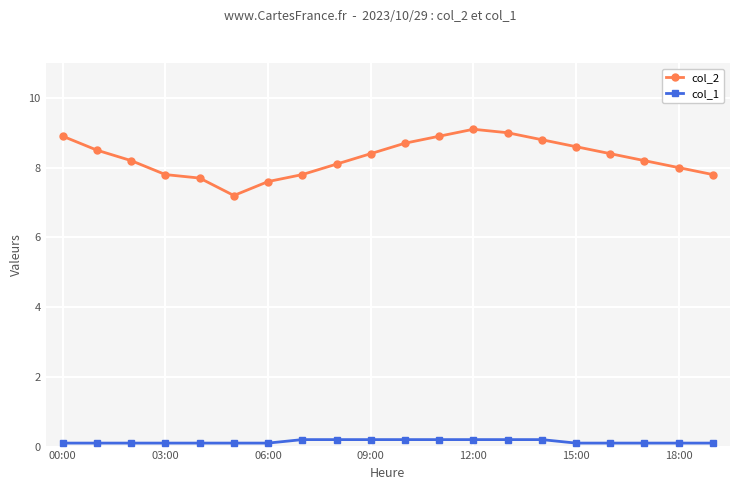

Reading left to right, list all the values displayed in this chart.

col_2: 8.9	8.5	8.2	7.8	7.7	7.2	7.6	7.8	8.1	8.4	8.7	8.9	9.1	9.0	8.8	8.6	8.4	8.2	8.0	7.8
col_1: 0.1	0.1	0.1	0.1	0.1	0.1	0.1	0.2	0.2	0.2	0.2	0.2	0.2	0.2	0.2	0.1	0.1	0.1	0.1	0.1